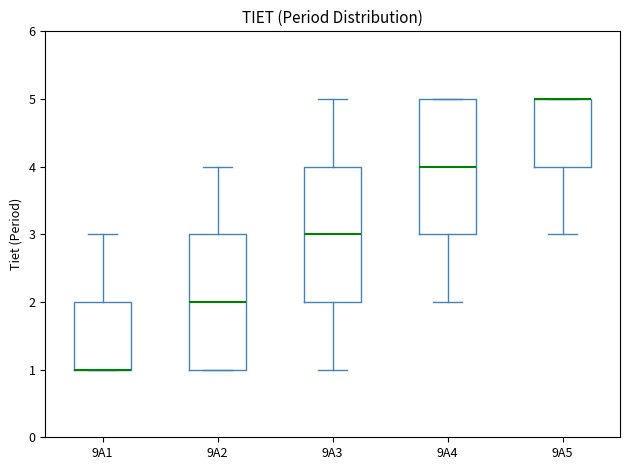

Reading left to right, transcribe this box plot: for each box, give where its median line is, the range the box spans, and where its two whiskers end, as read against the y-axis. The values are not printed on the chart, so give them approximately, as read against the axis.

9A1: median 1 (drawn on the box's lower edge), box 1 to 2, whiskers 1 to 3
9A2: median 2, box 1 to 3, whiskers 1 to 4
9A3: median 3, box 2 to 4, whiskers 1 to 5
9A4: median 4, box 3 to 5, whiskers 2 to 5
9A5: median 5 (drawn on the box's upper edge), box 4 to 5, whiskers 3 to 5